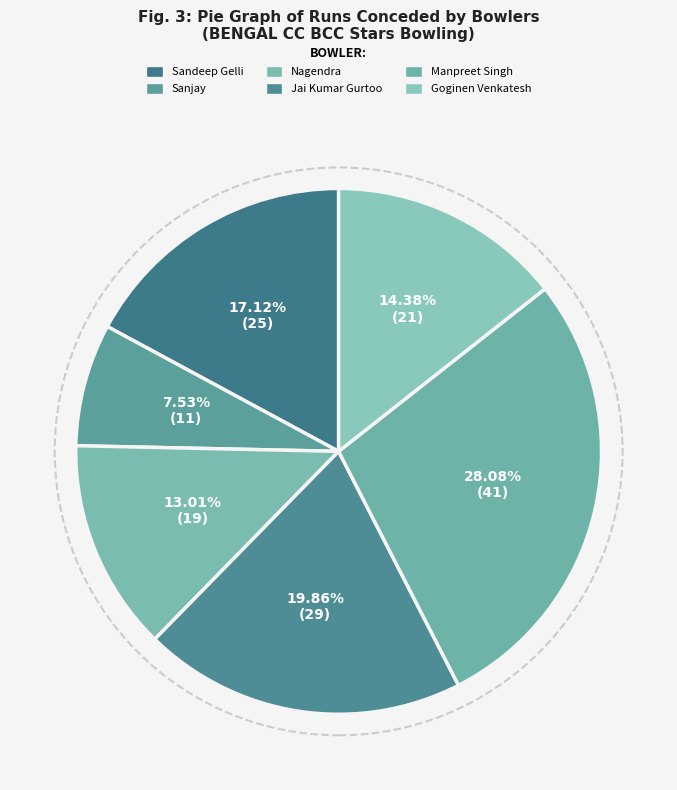

To the nearest percent, what is the average slice percentage?

17%